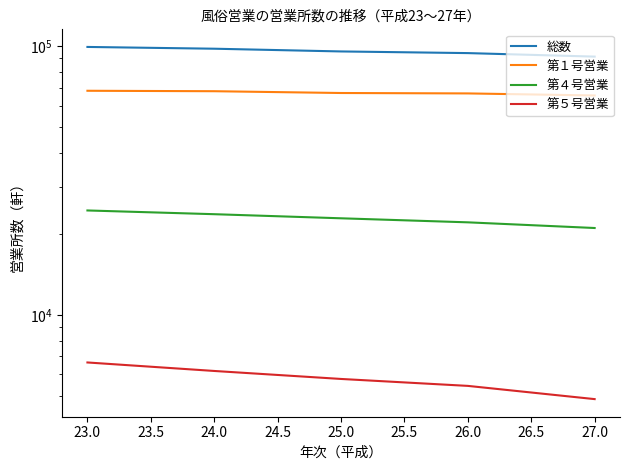

Between 24.0 and 26.0, which series saw the biggest shift?

総数